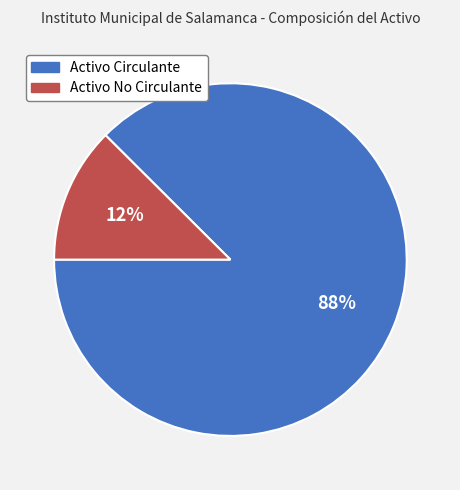

What is the largest slice in the pie chart?

Activo Circulante